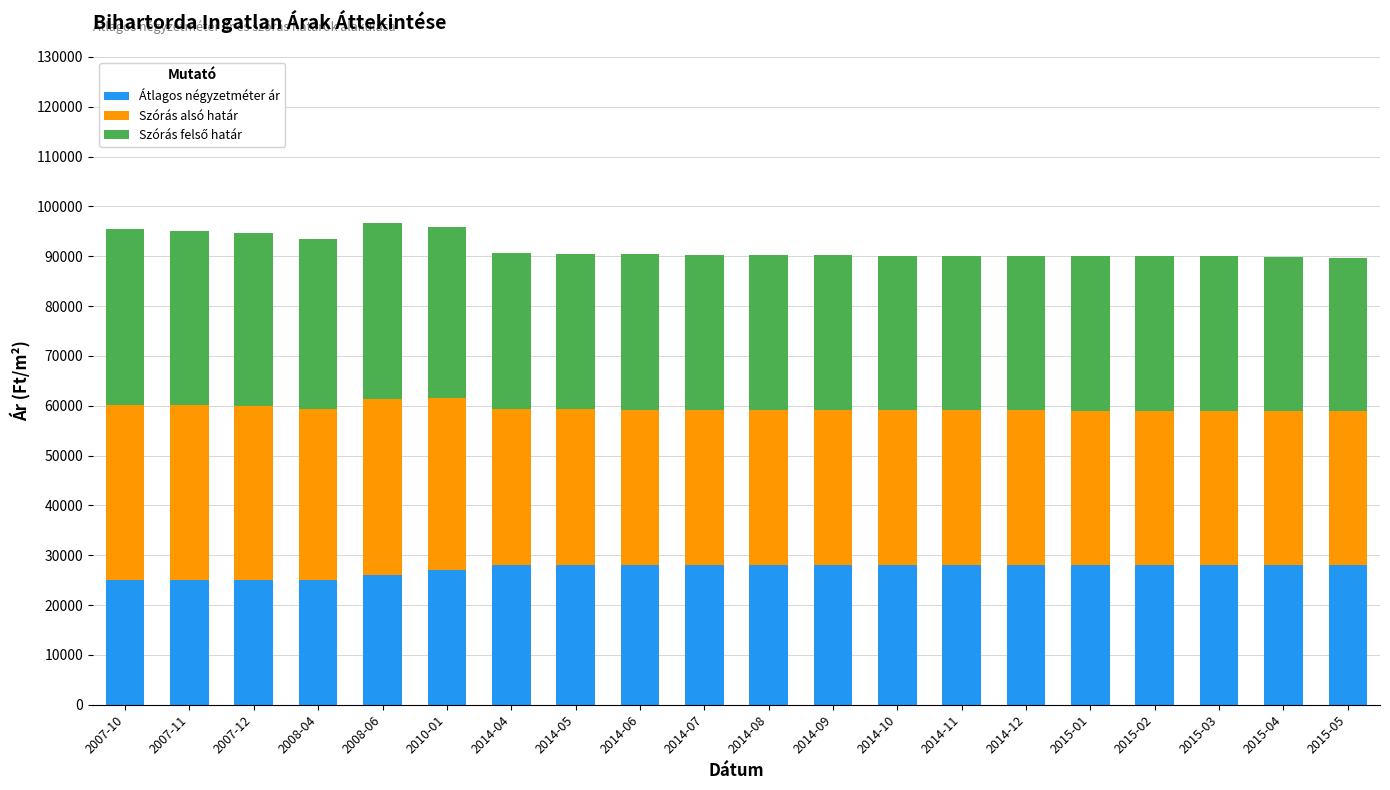

What is the value of the Átlagos négyzetméter ár bar at the 10th from the left?

28000